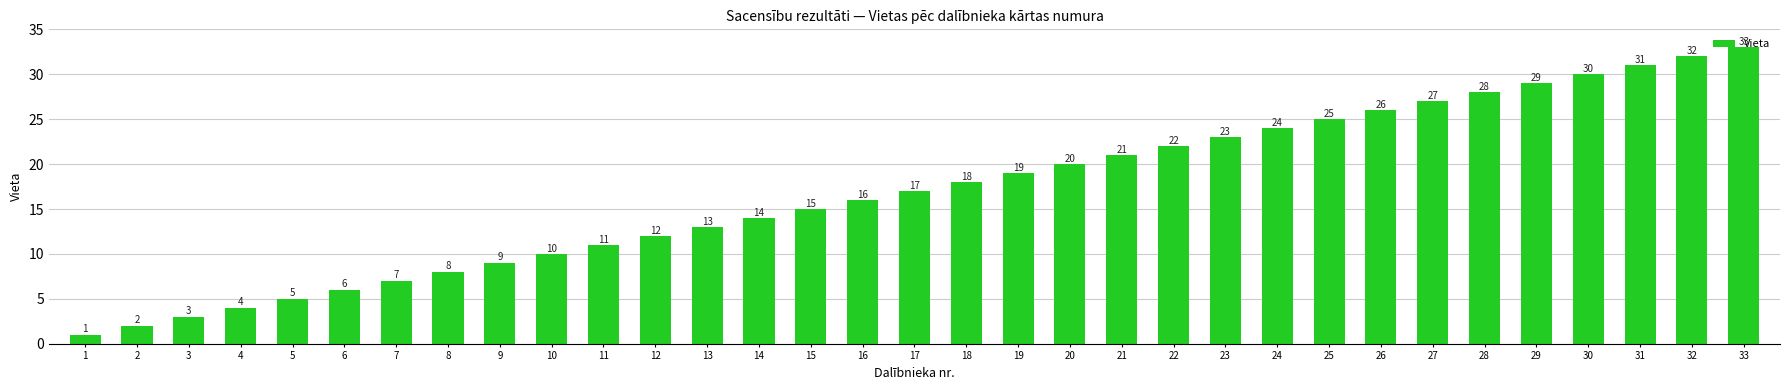

How many series are shown in this chart?

1